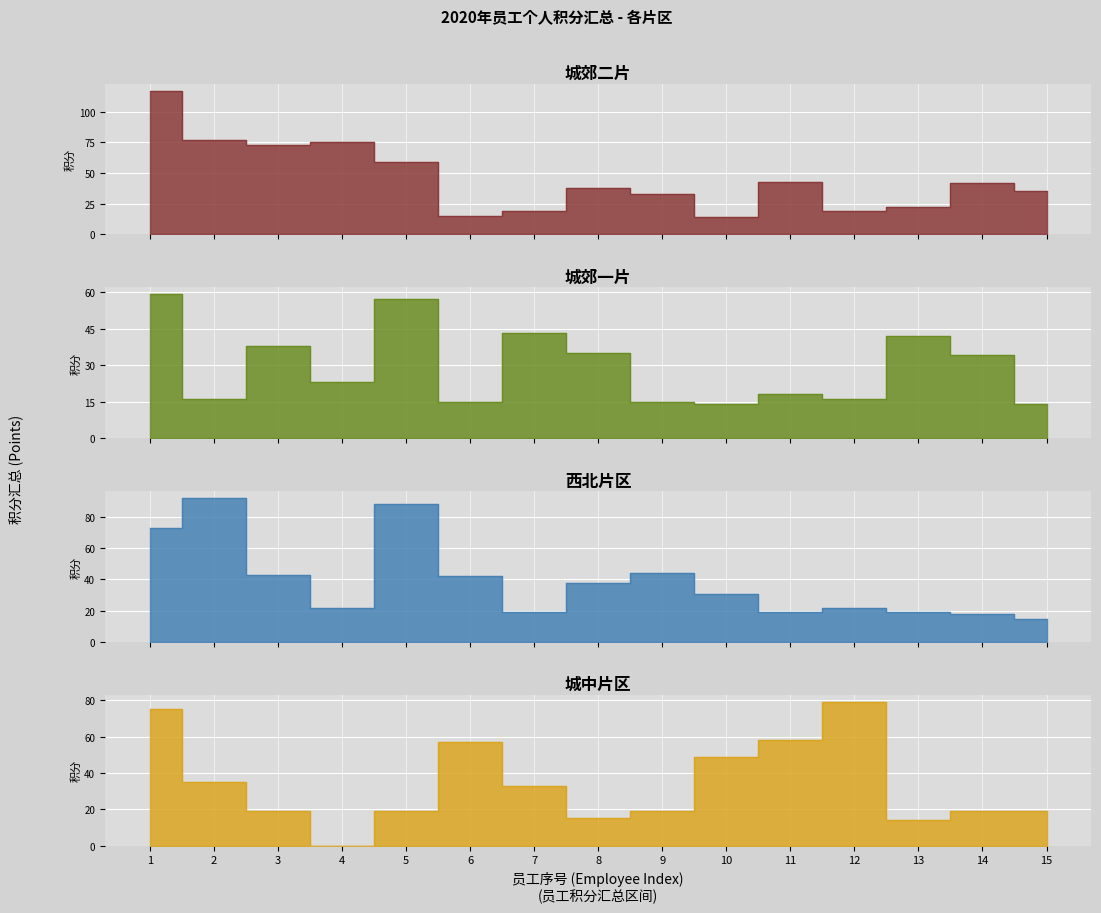

How many intersections are there between 城中片区 and 城郊二片?

4